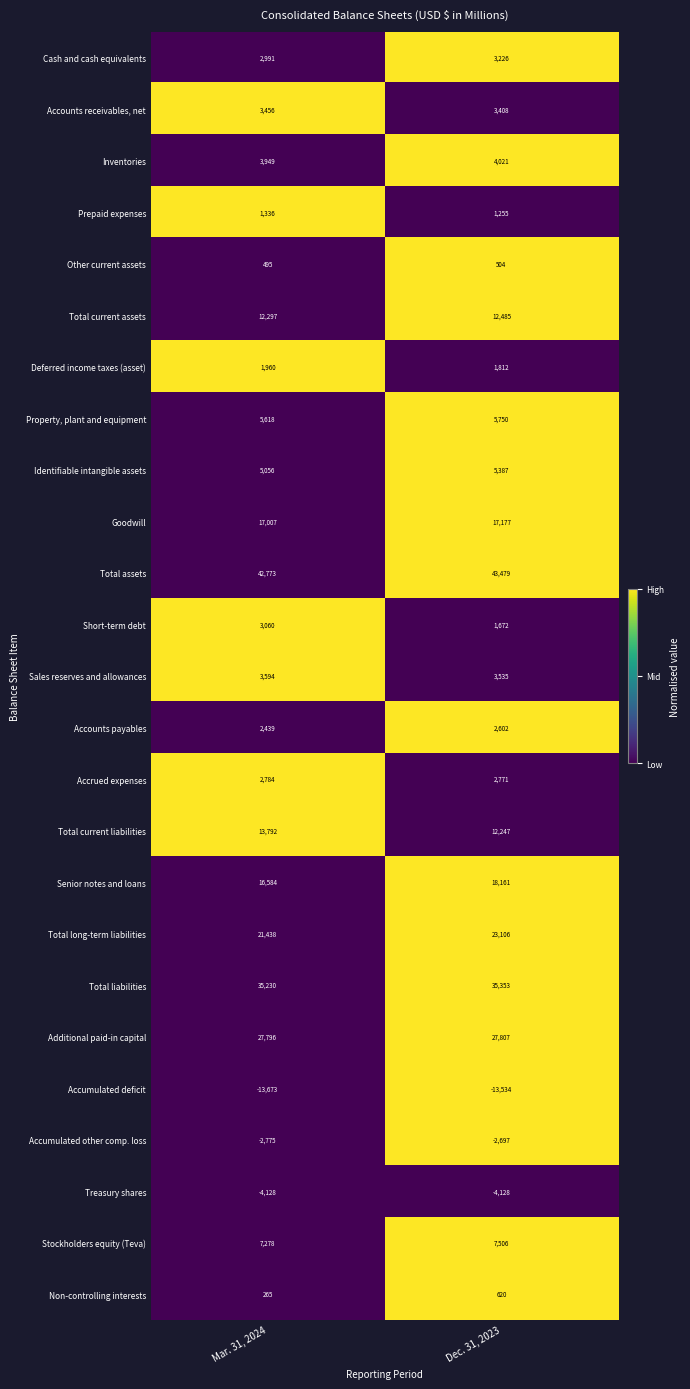

What is the total value across all series at Dec. 31, 2023?

213525